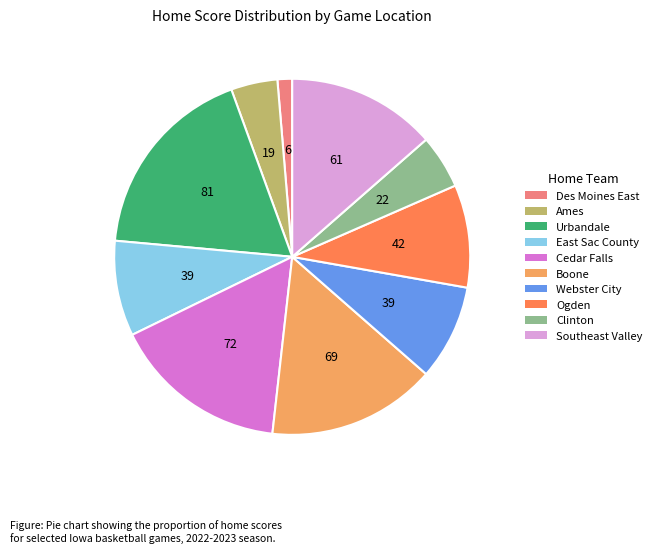

Which slice is the largest?

Urbandale